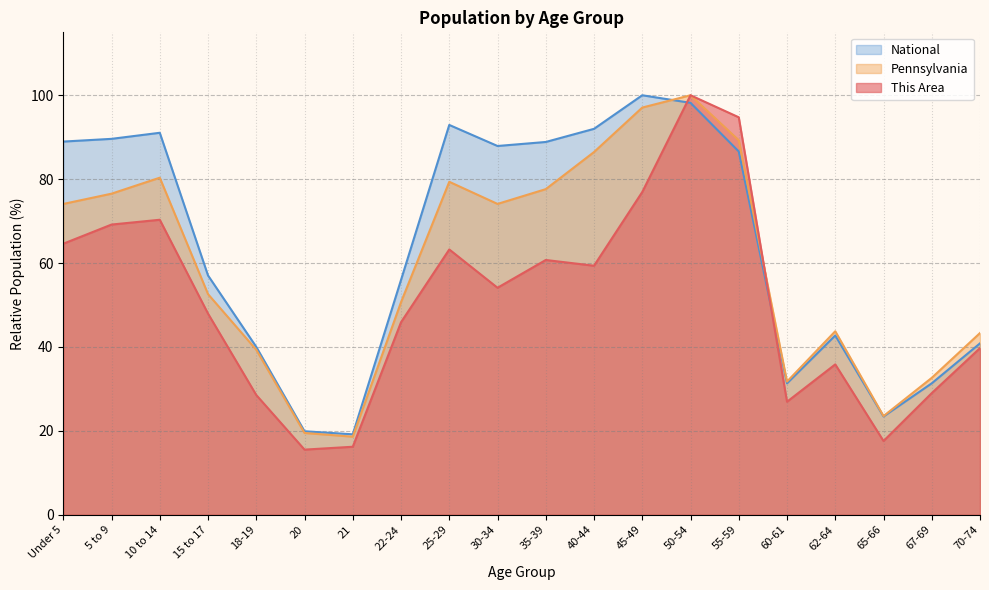

Between 40-44 and 65-66, which series saw the biggest shift?

National